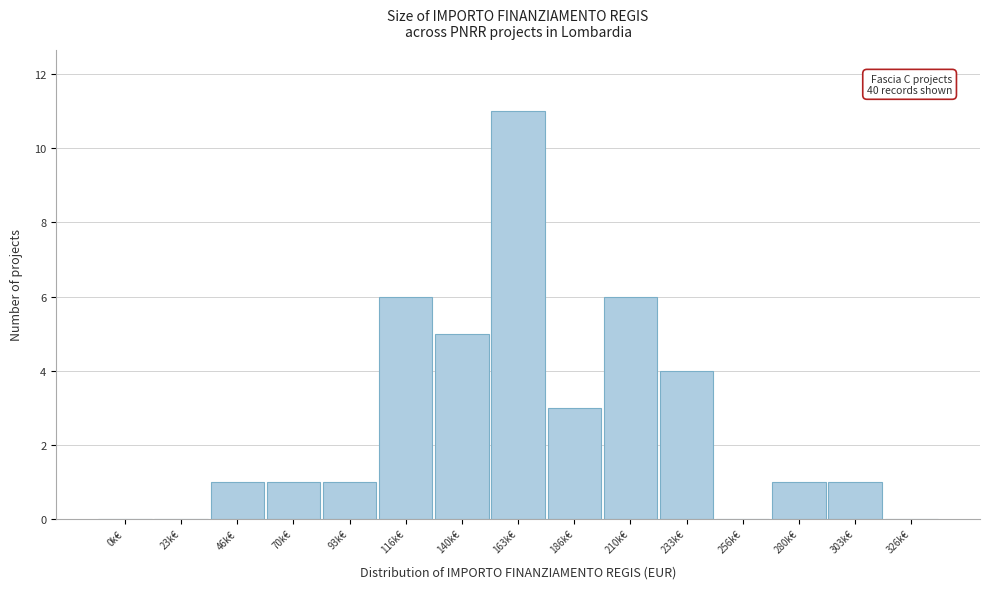

Reading left to right, list all the values displayed in this chart.

0k€=0	23k€=0	46k€=1	70k€=1	93k€=1	116k€=6	140k€=5	163k€=11	186k€=3	210k€=6	233k€=4	256k€=0	280k€=1	303k€=1	326k€=0